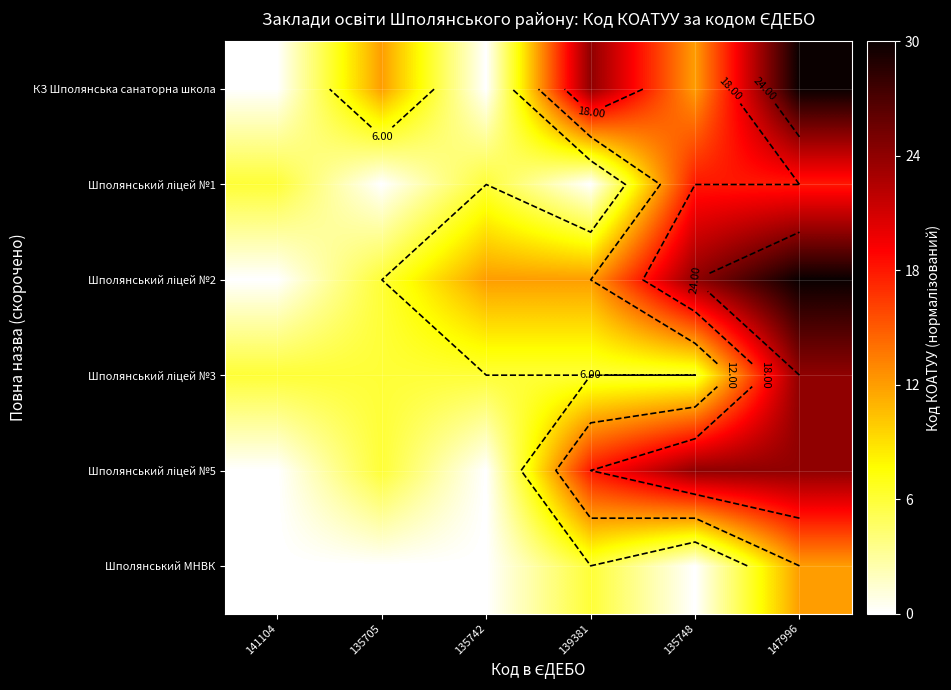

Which category has the highest value in the КЗ Шполянська санаторна школа series?

147996